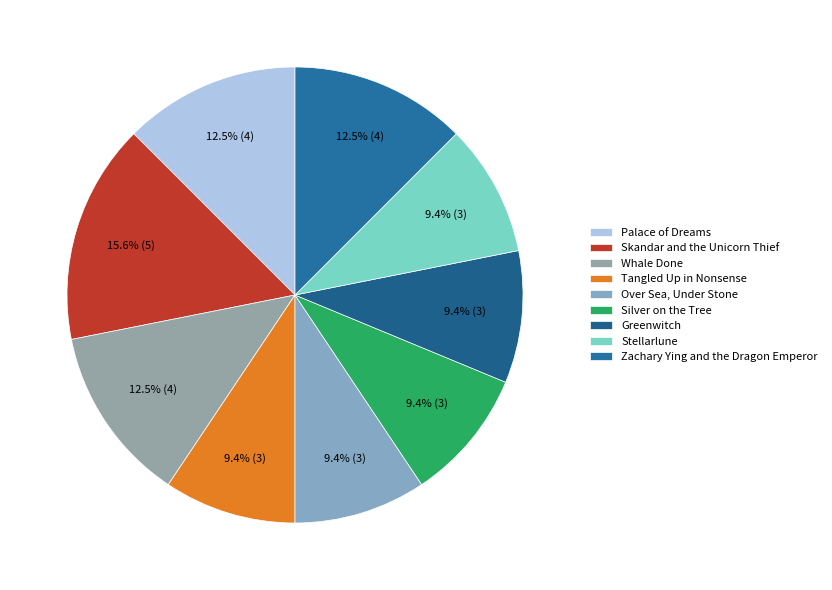

How many slices are in this pie chart?

9